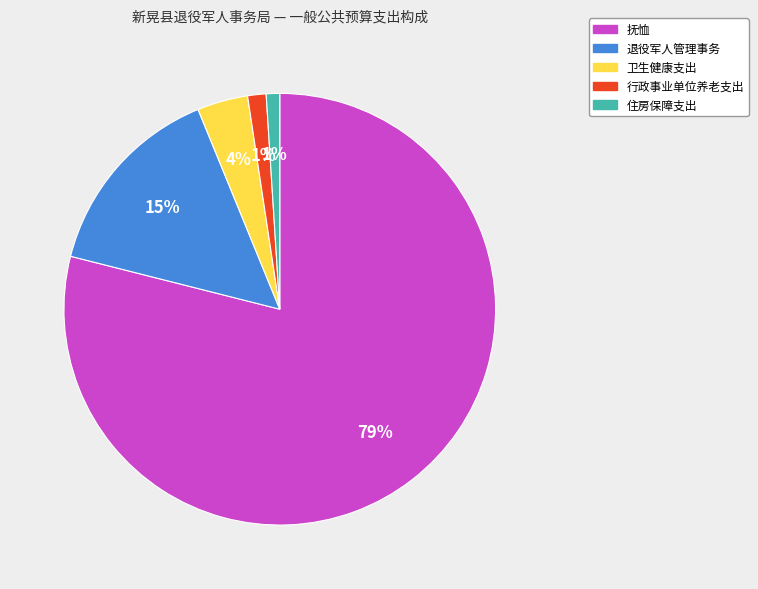

What is the largest slice in the pie chart?

抚恤